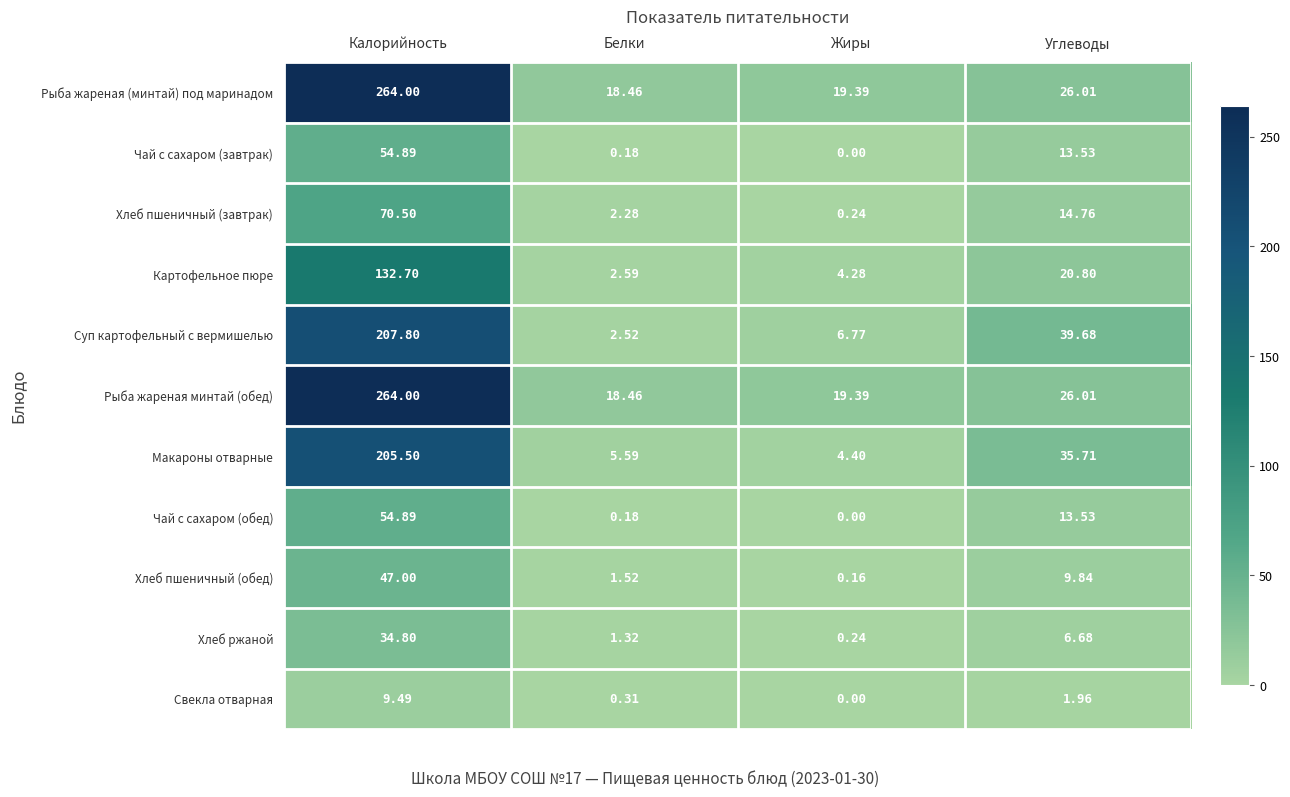

Is the value of Суп картофельный с вермишелью at Калорийность greater than the value of Макароны отварные at Углеводы?

Yes